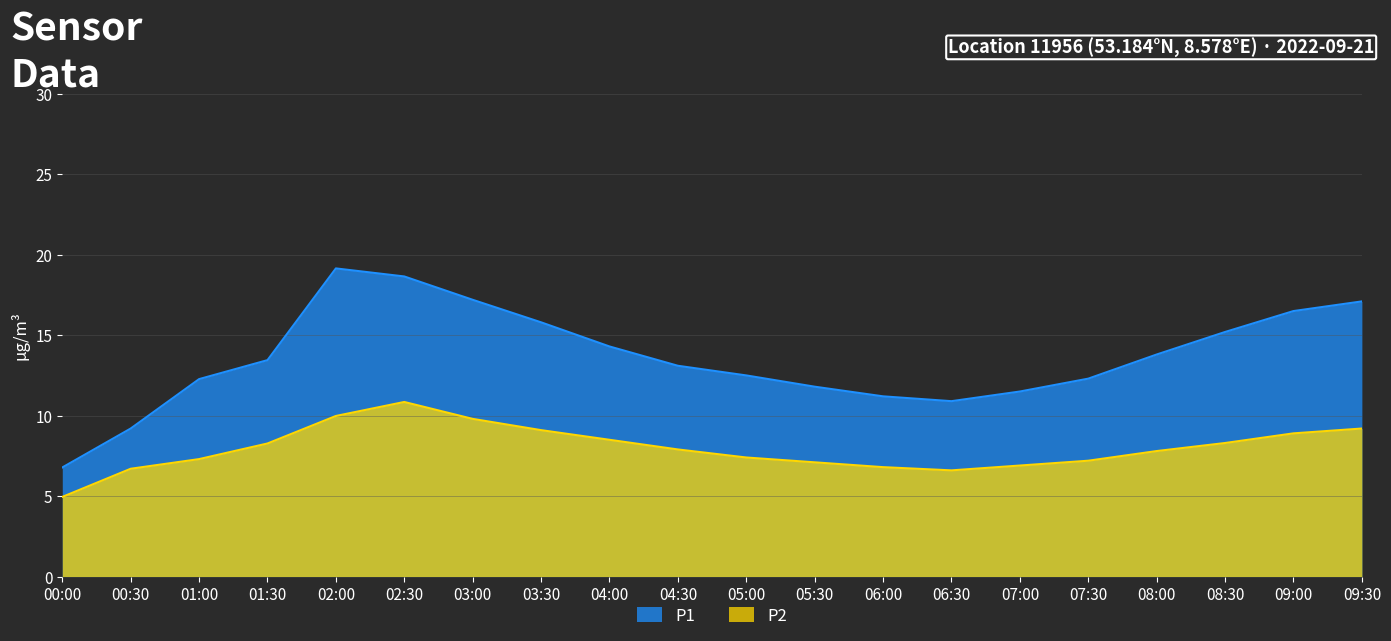

True or false: P1 and P2 intersect in this chart.

False